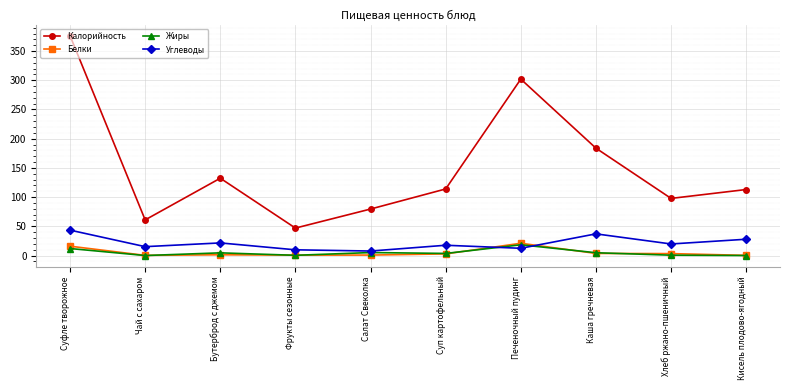

Between Суфле творожное and Печеночный пудинг, which series saw the biggest shift?

Калорийность